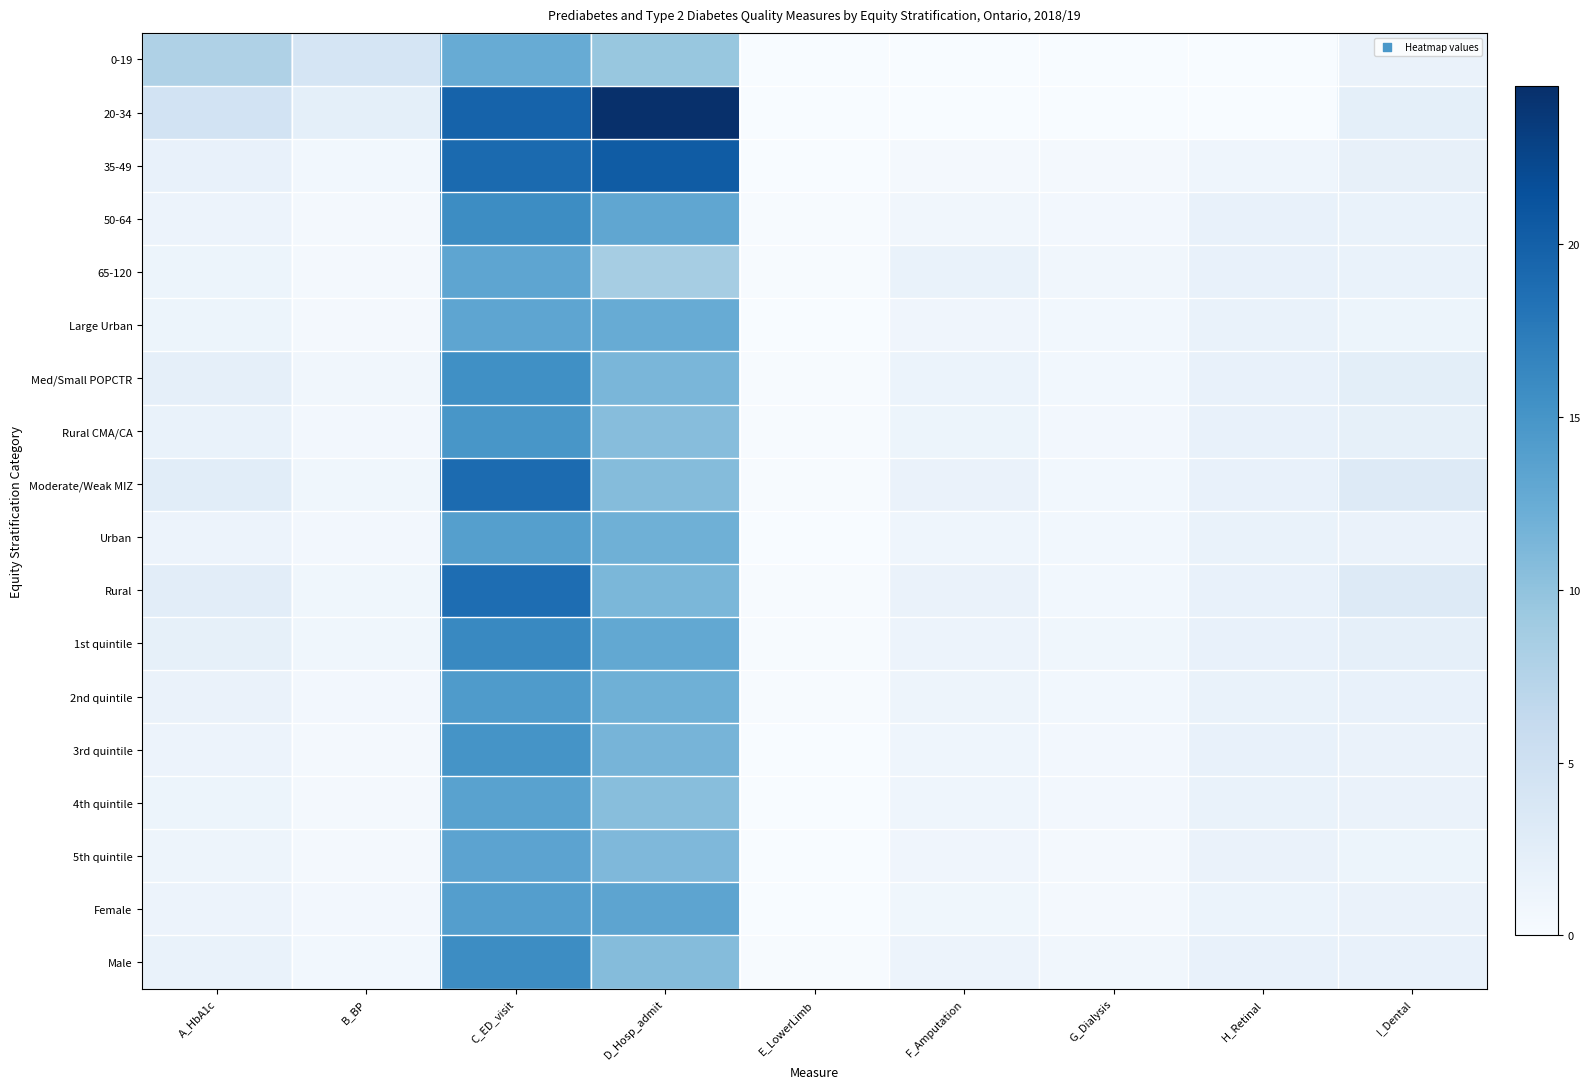

What is the total value across all series at D_Hosp_admit?

226.9